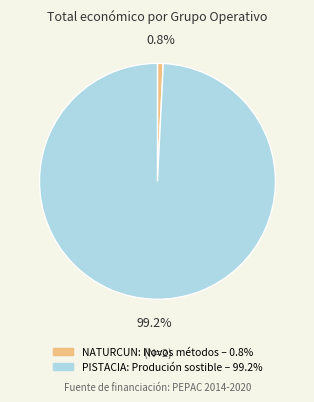

What is the largest slice in the pie chart?

PISTACIA: Produción sostible